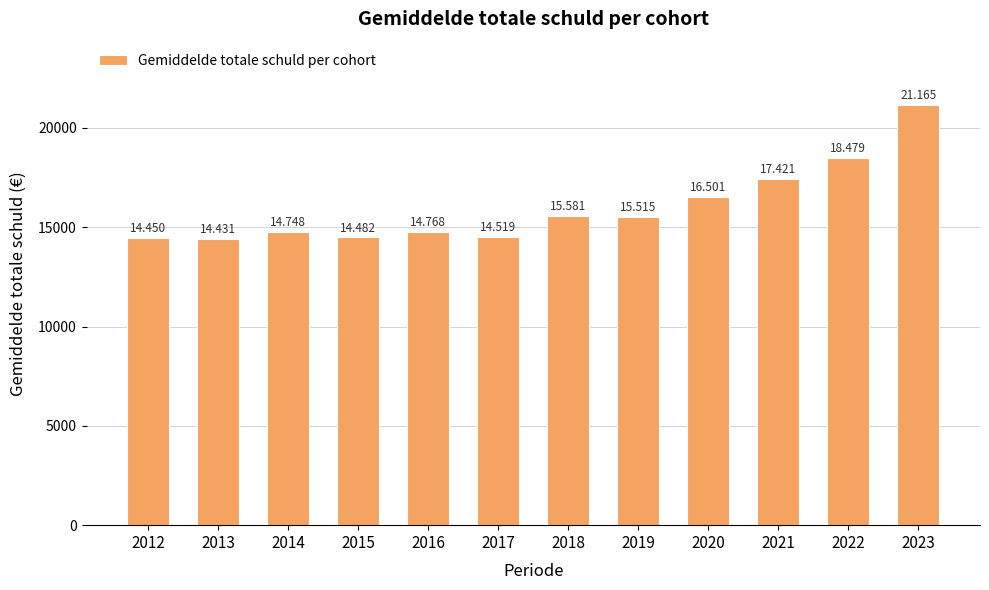

Which category has the highest value across all series?

2023